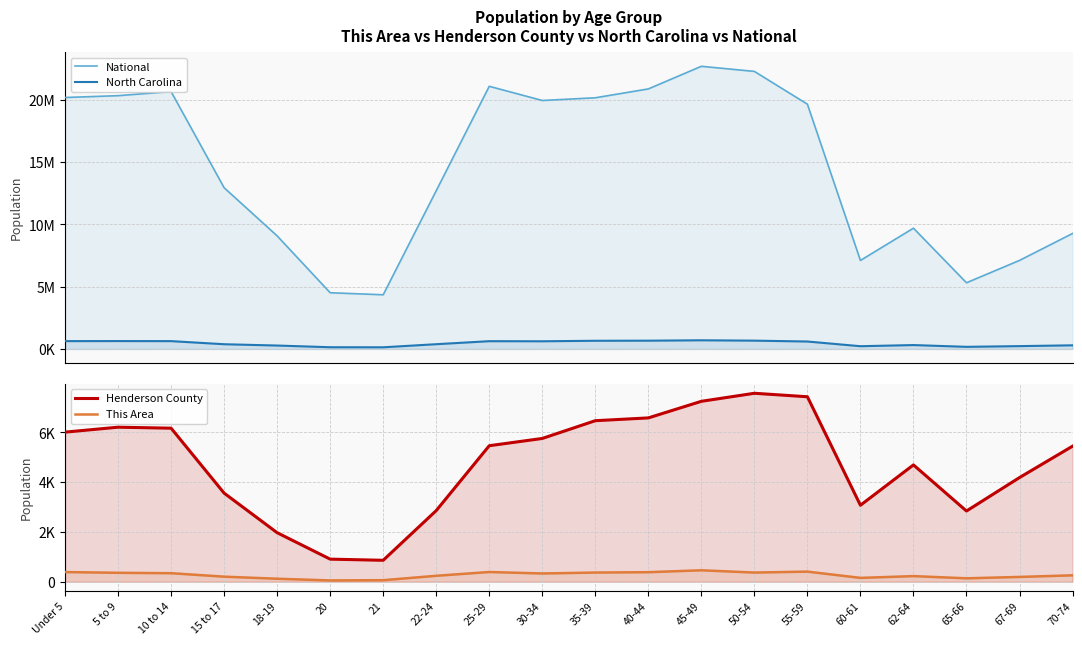

Which series has the largest total across all categories?

National